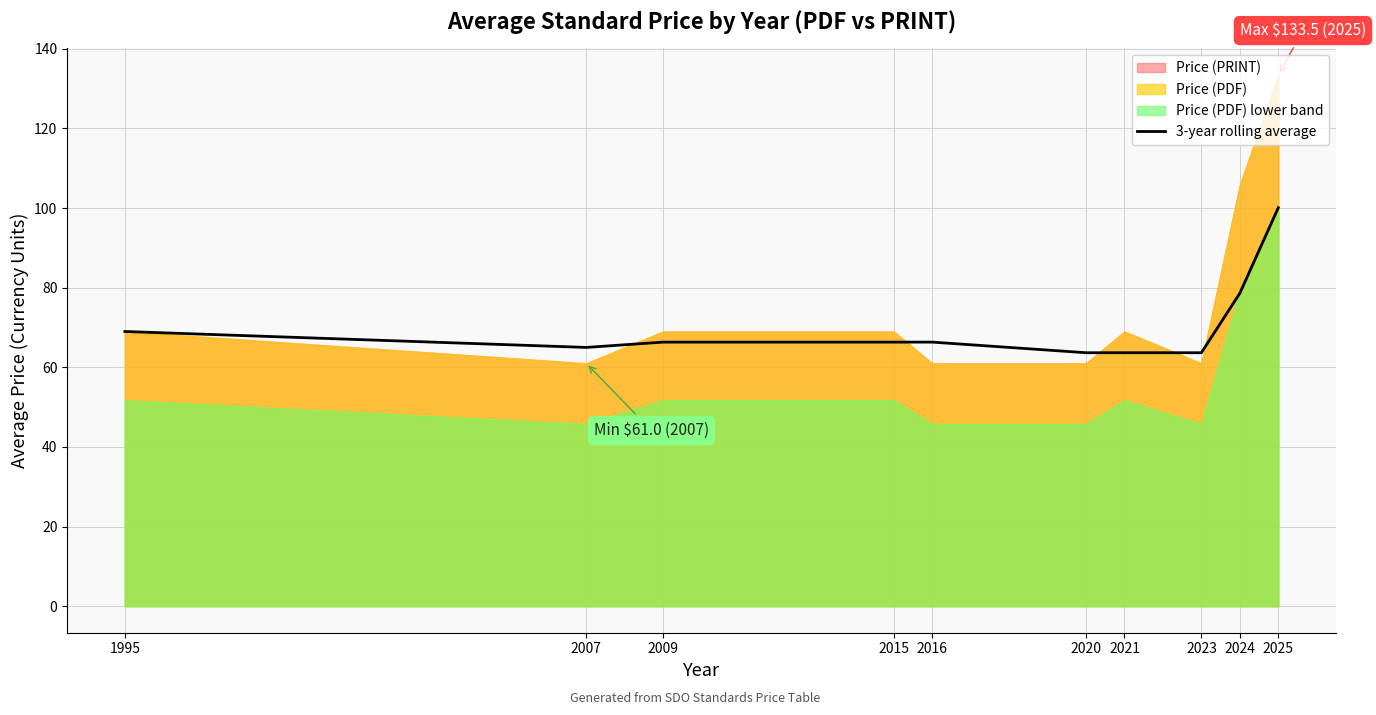

True or false: the data has more than 1 interior local peaks.

False